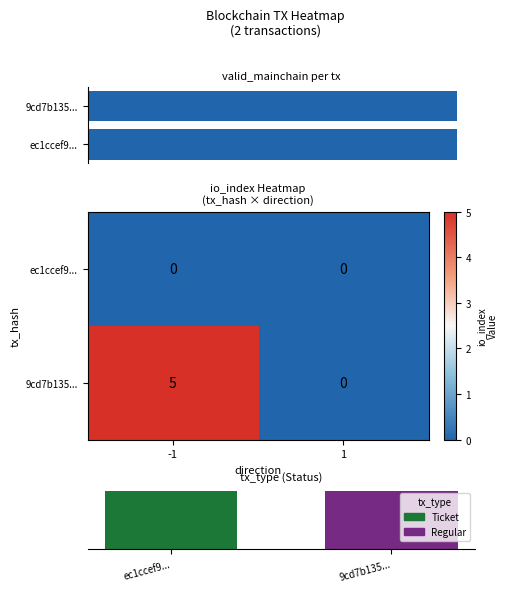

Is it true that ec1ccef9... equals 0 at -1?

True